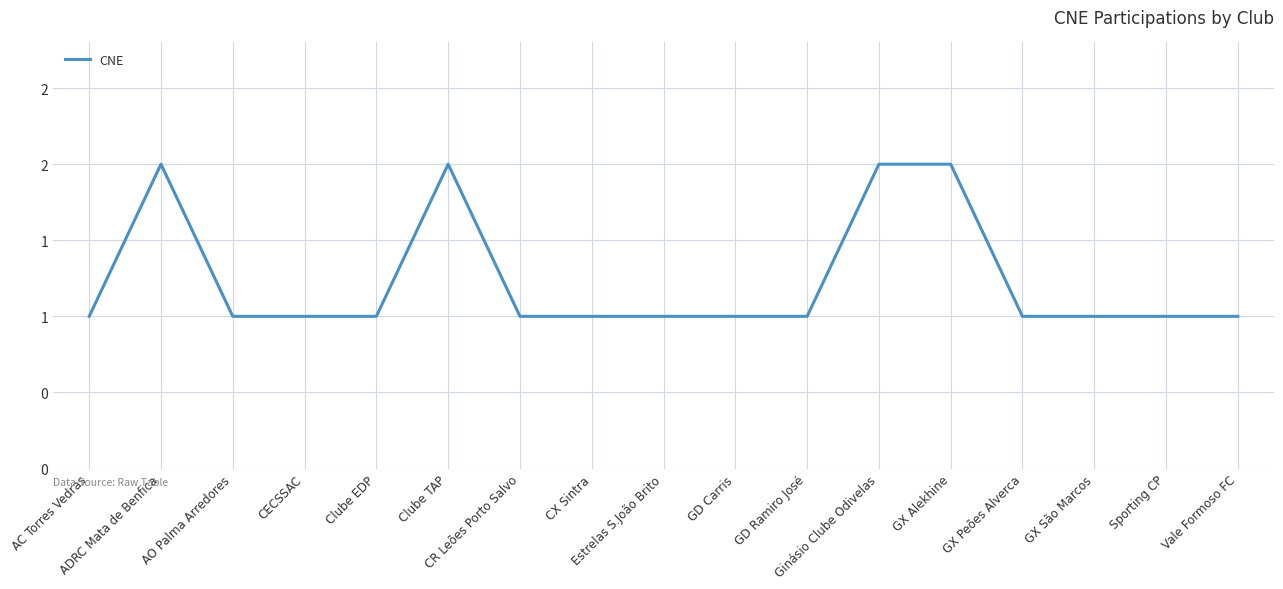

Is this an area chart (filled region under the line)?

No